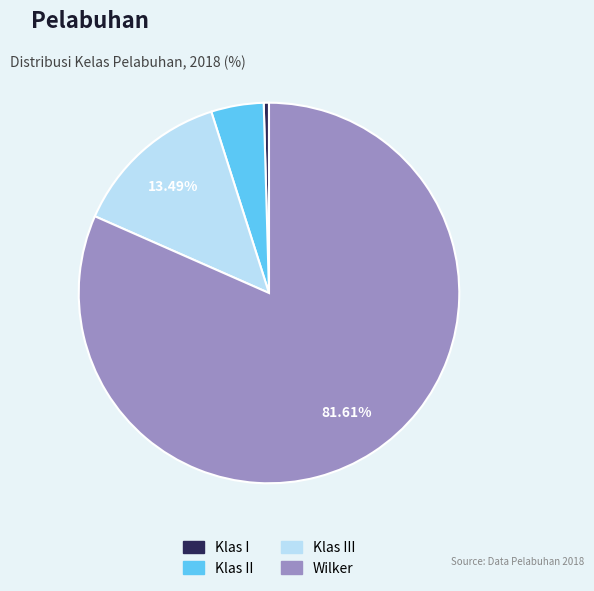

Is there any slice that represents more than half of the pie?

Yes